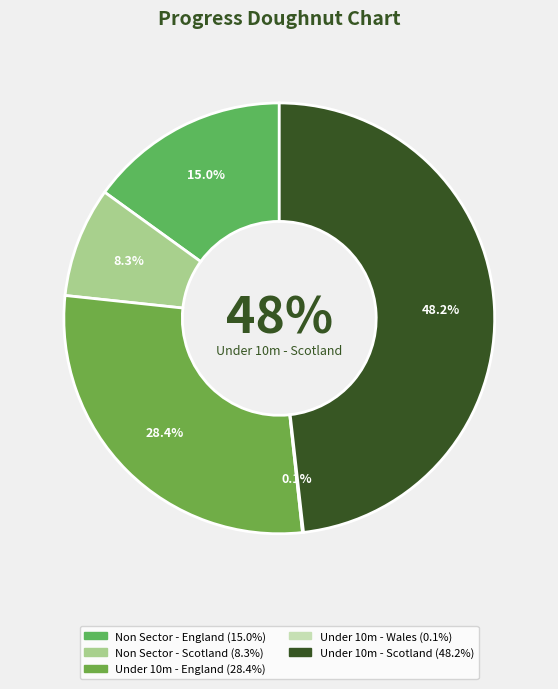

Is it true that Non Sector - Scotland is 1% of the pie?

False